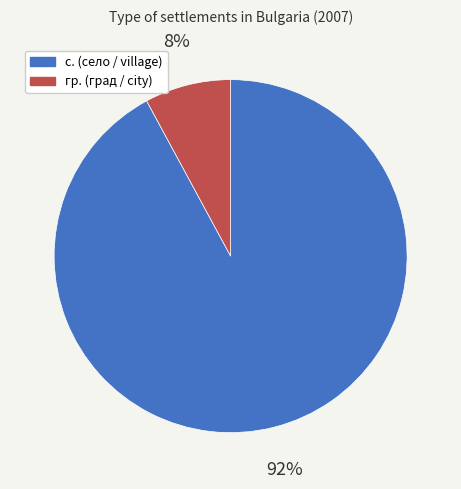

To the nearest percent, what portion does с. represent?

92%